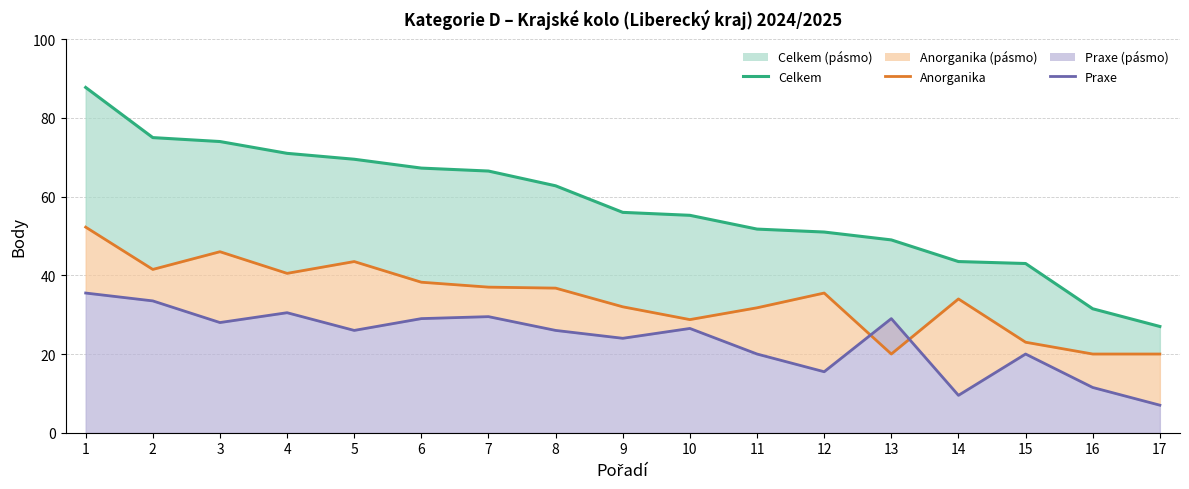

How many lines are shown in the chart?

3